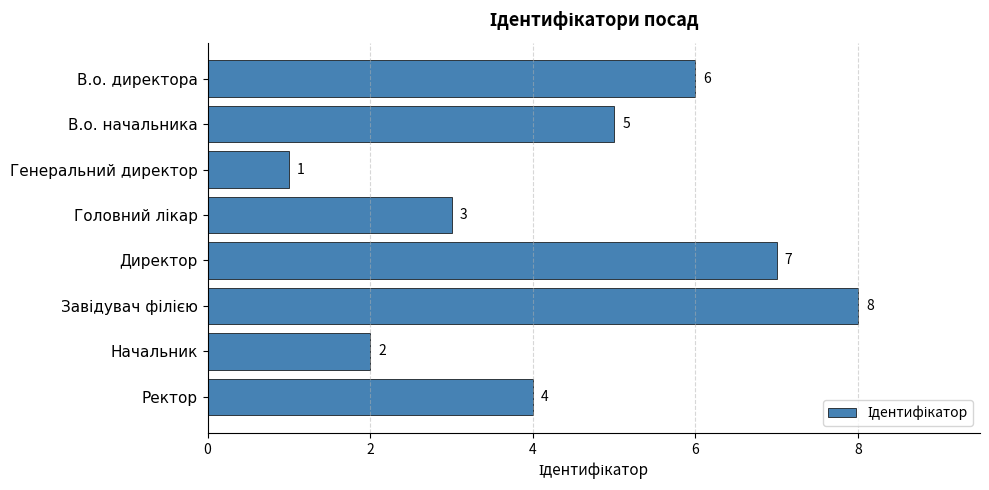

Reading bottom to top, list all the values displayed in this chart.

4	2	8	7	3	1	5	6